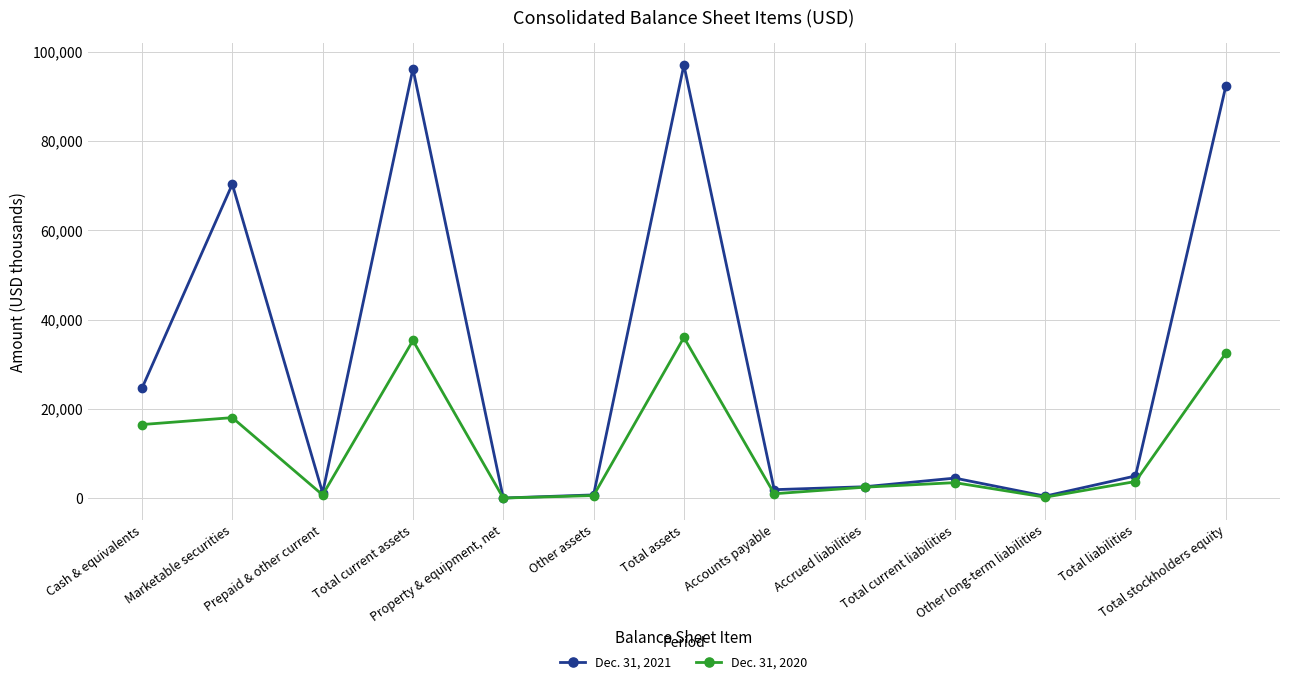

Where is the first local maximum for Dec. 31, 2021?

Marketable securities